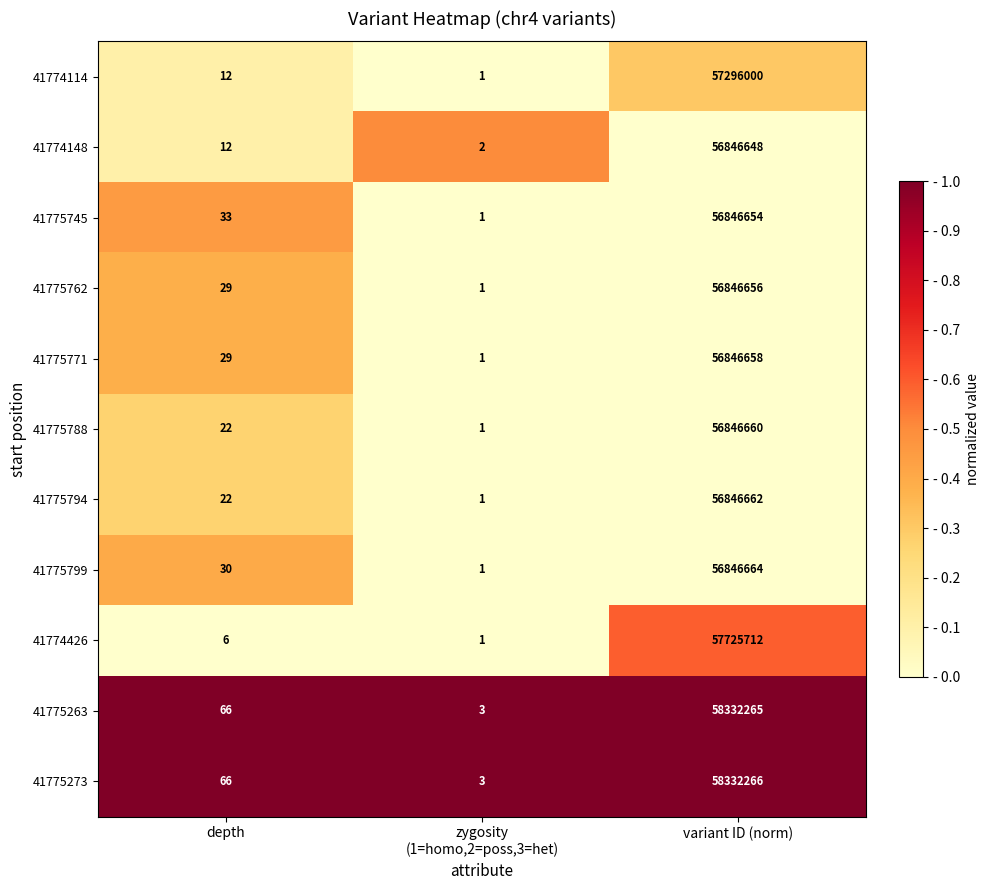

What is the average value of the 41775799 series?

18948898